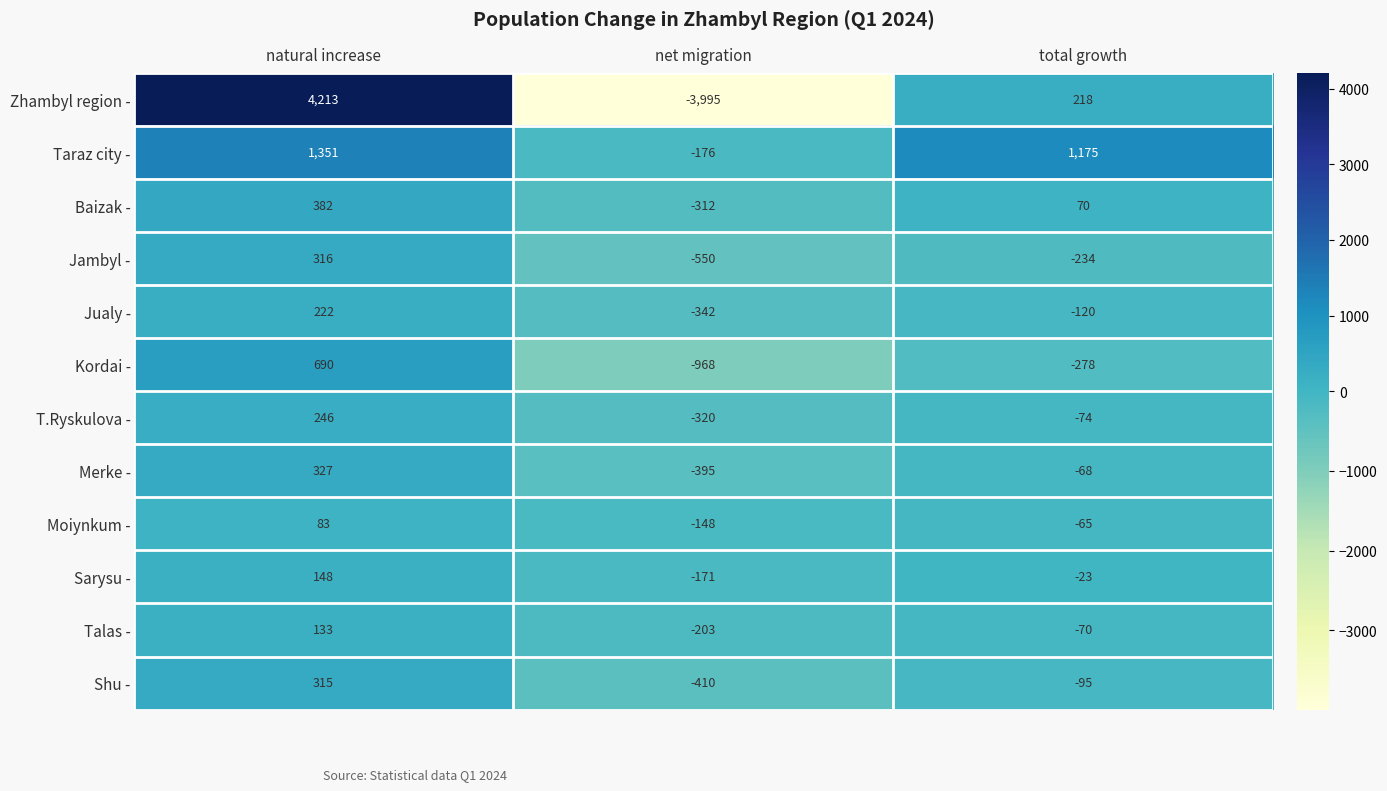

The Zhambyl region - series shows 6667 at natural increase. True or false?

False